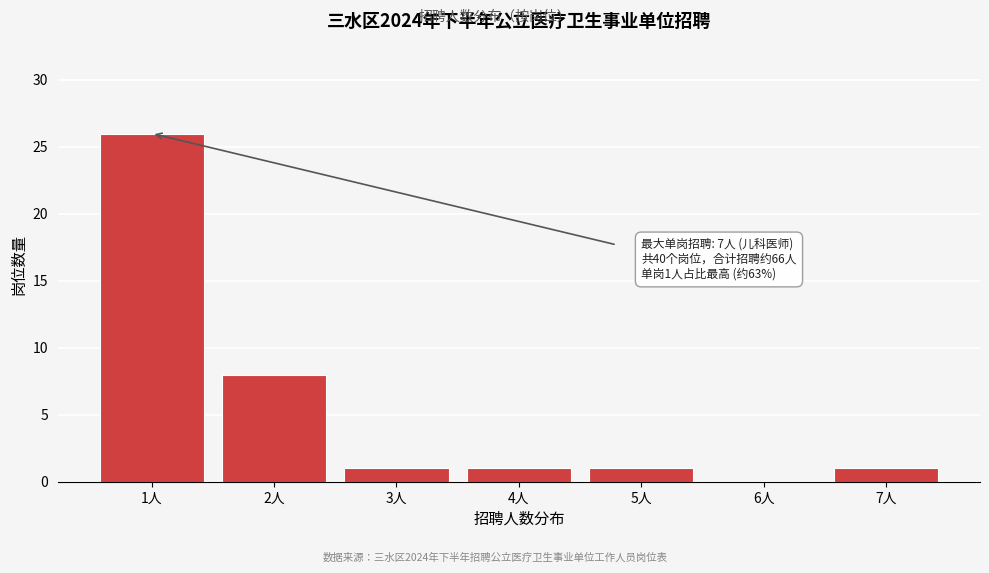

Reading left to right, transcribe all the data shown in this chart.

1人=26	2人=8	3人=1	4人=1	5人=1	6人=0	7人=1